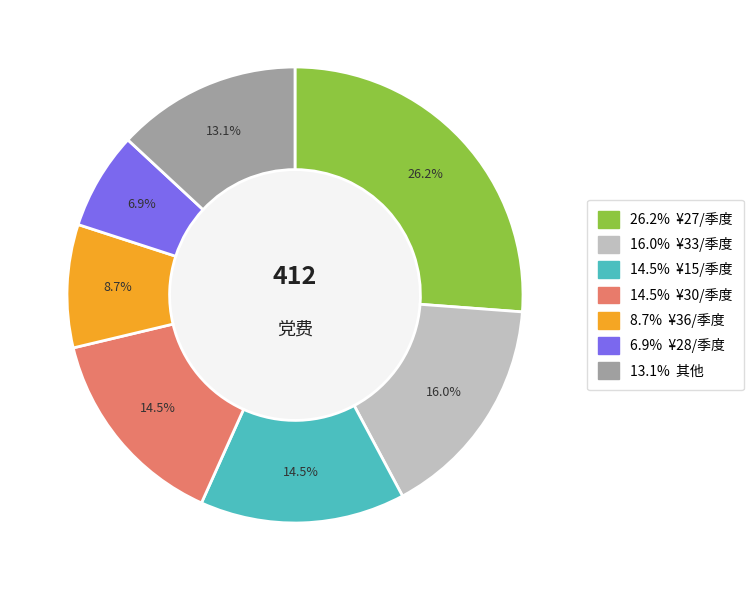

Does any single category account for the majority?

No